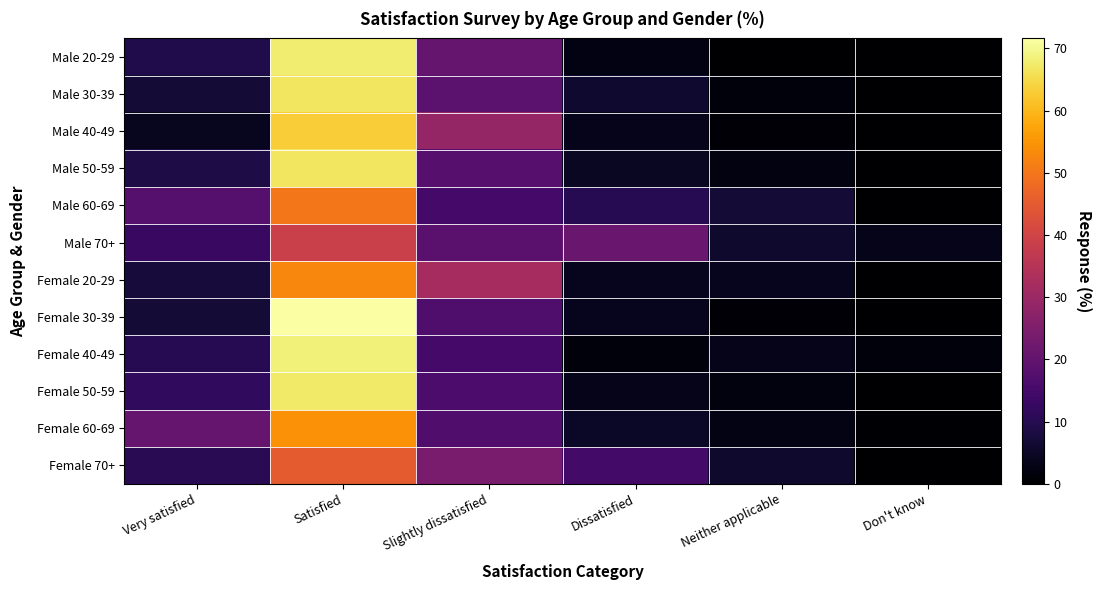

Between Neither applicable and Very satisfied, which is larger?

Very satisfied